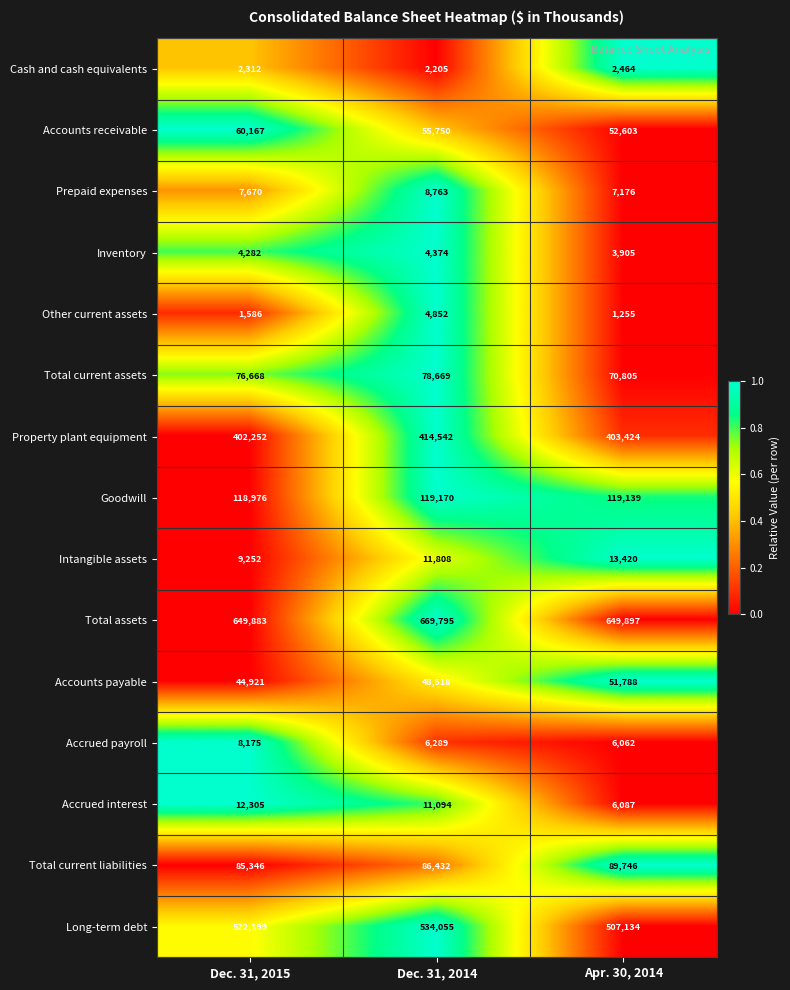

What is the approximate value of Accounts payable at Apr. 30, 2014?

51788